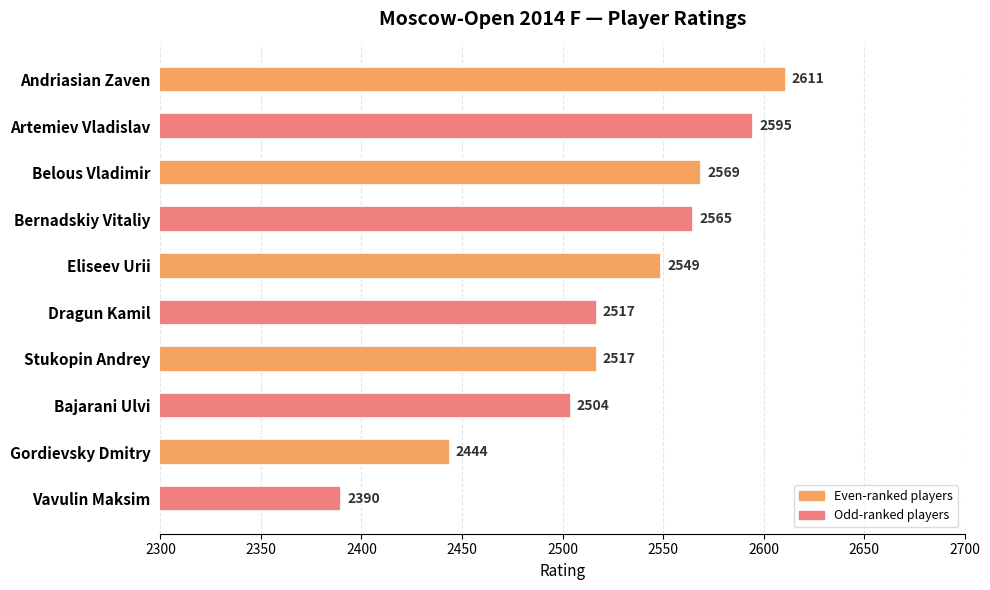

Which category has the lowest value across all series?

Vavulin Maksim